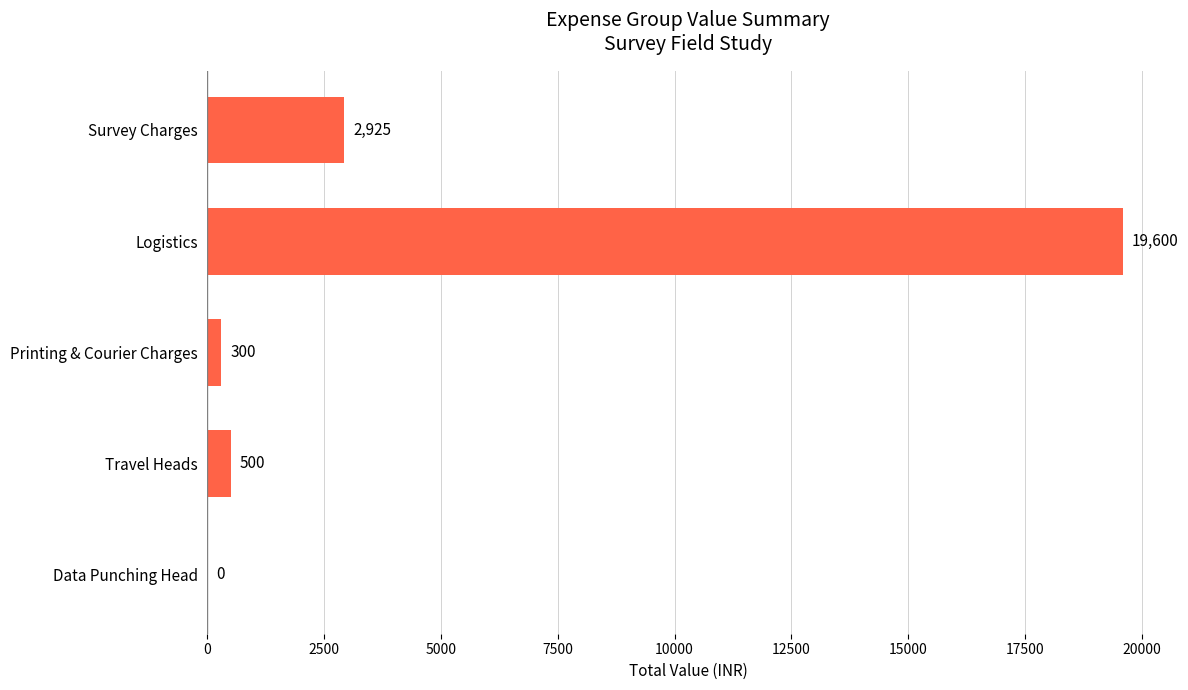

How many distinct data groups are displayed?

1